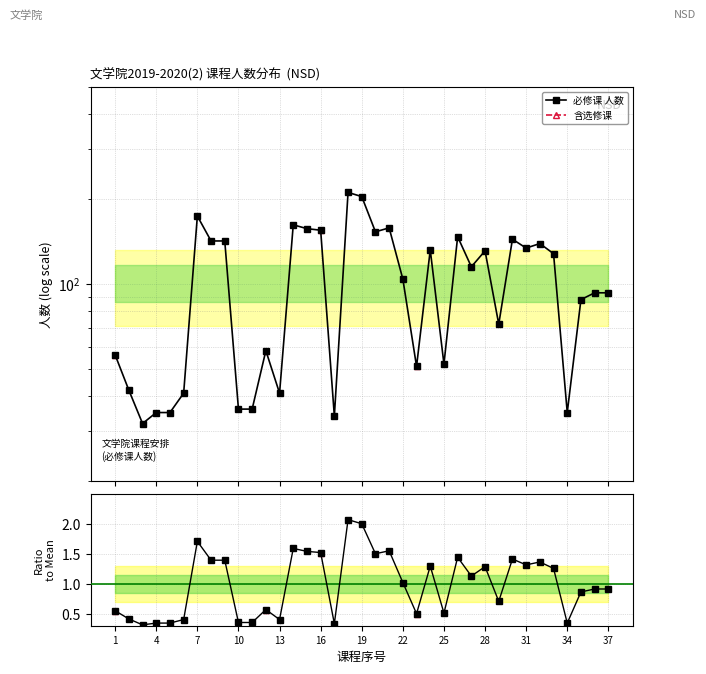

Which series has the widest spread of values?

必修课 人数